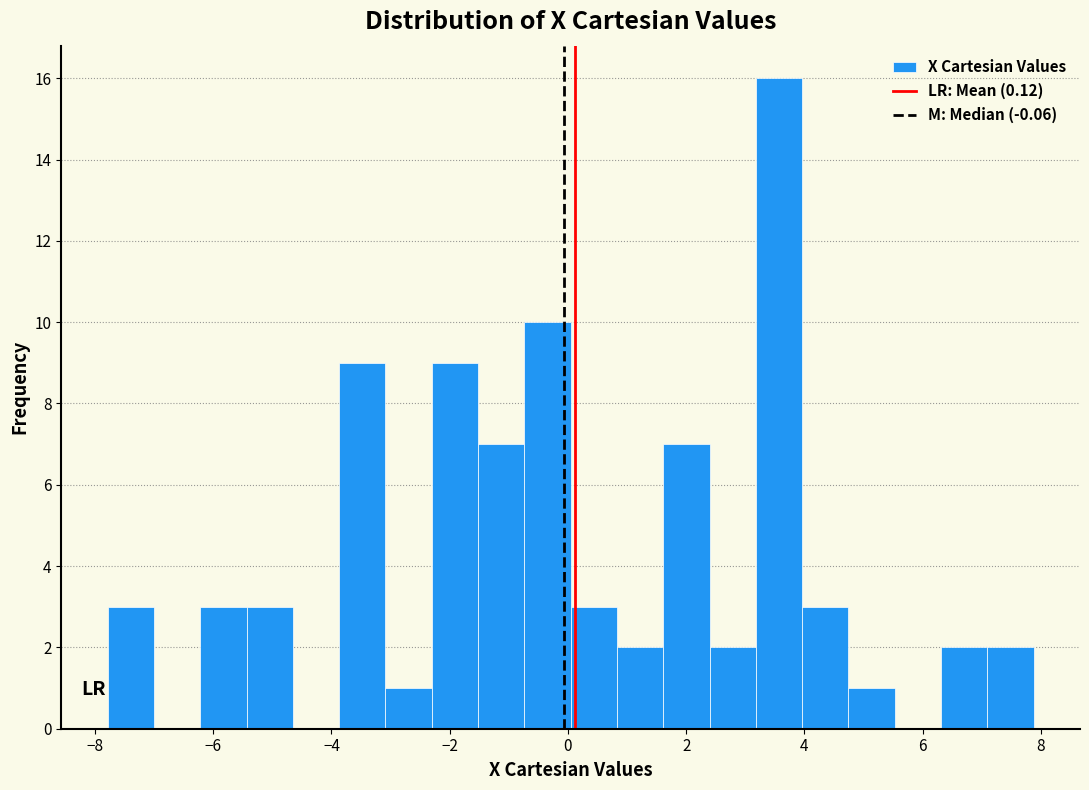

Read against the x-axis, roughly where is the centre of the tallest bar?

3.6